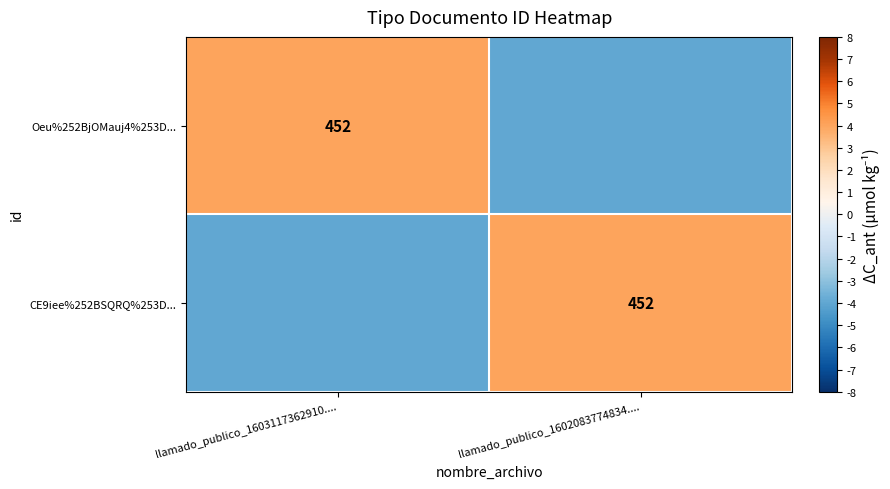

What is the maximum value shown in the chart?

4